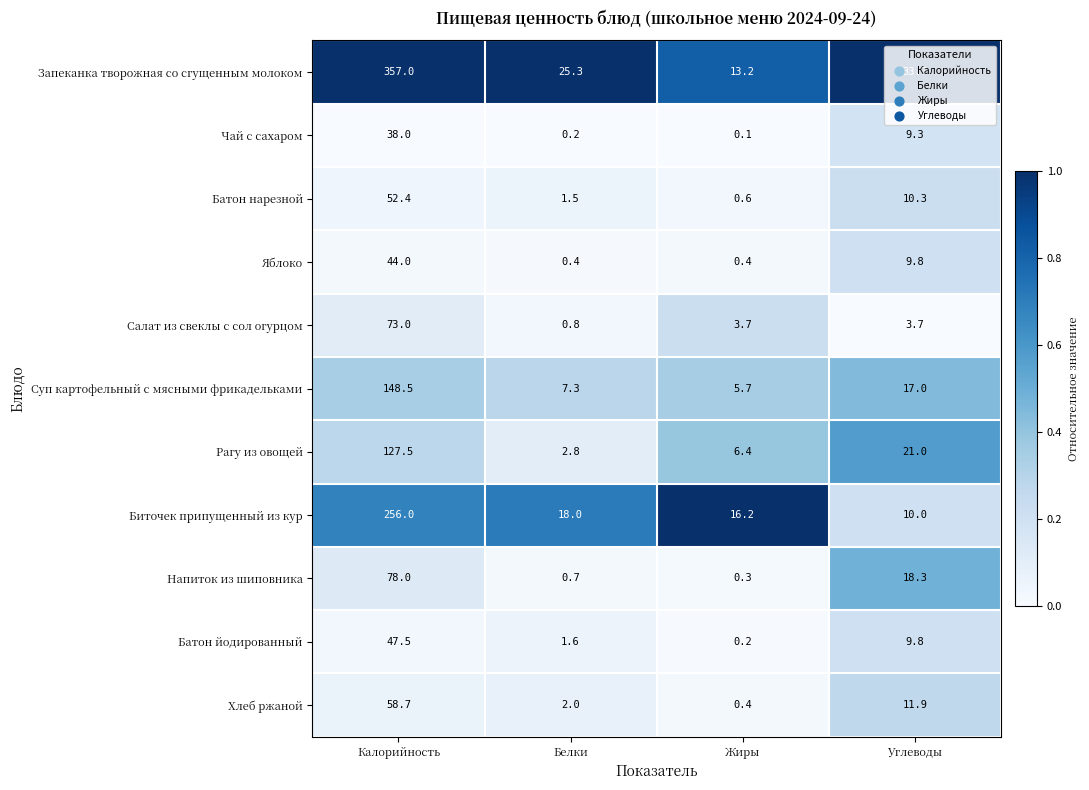

What is the sum of the Чай с сахаром values at Углеводы and Белки?

9.5